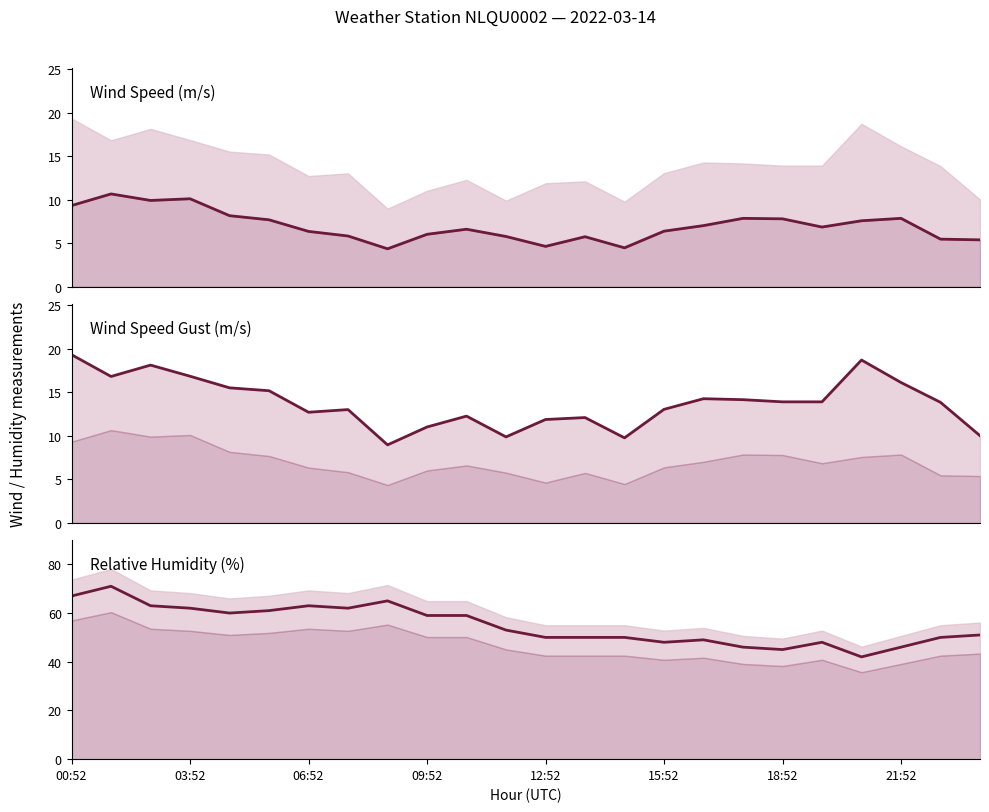

In REL_HUMIDITY, how many points are lower than both neighbors (excluding endpoints)?

5